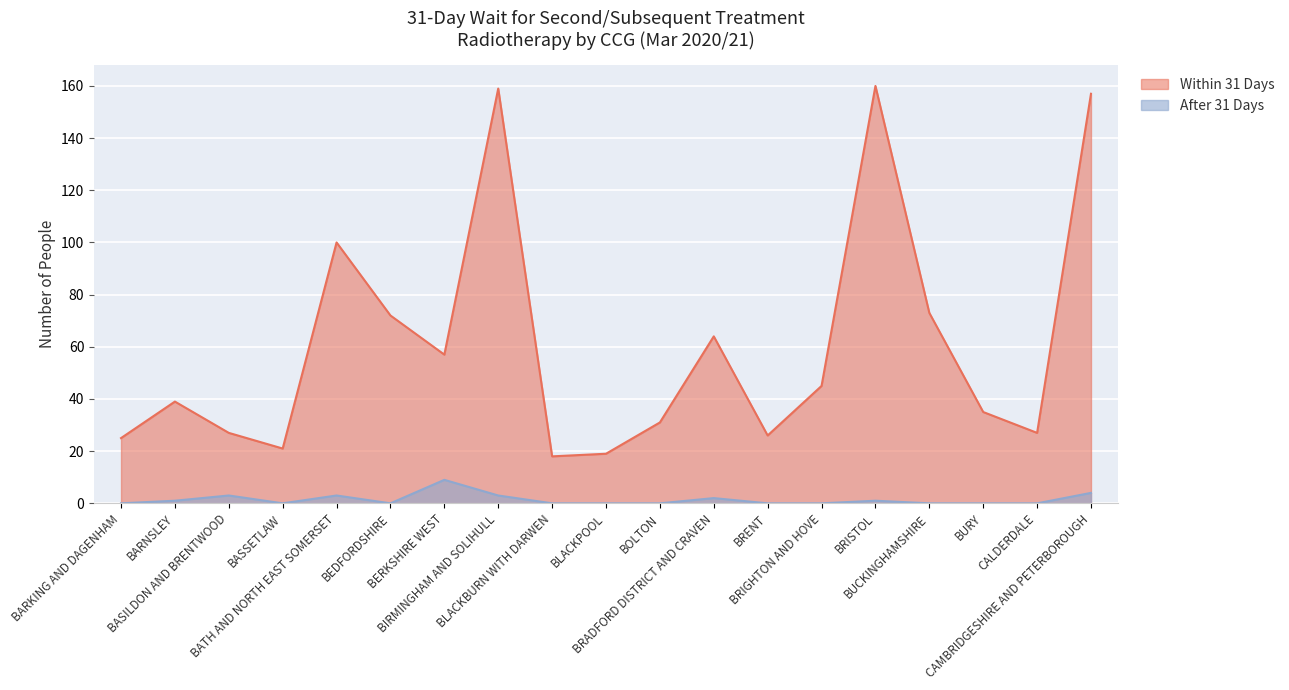

Reading left to right, what are all the values shown in this chart?

Within 31 Days: 25	39	27	21	100	72	57	159	18	19	31	64	26	45	160	73	35	27	157
After 31 Days: 0	1	3	0	3	0	9	3	0	0	0	2	0	0	1	0	0	0	4